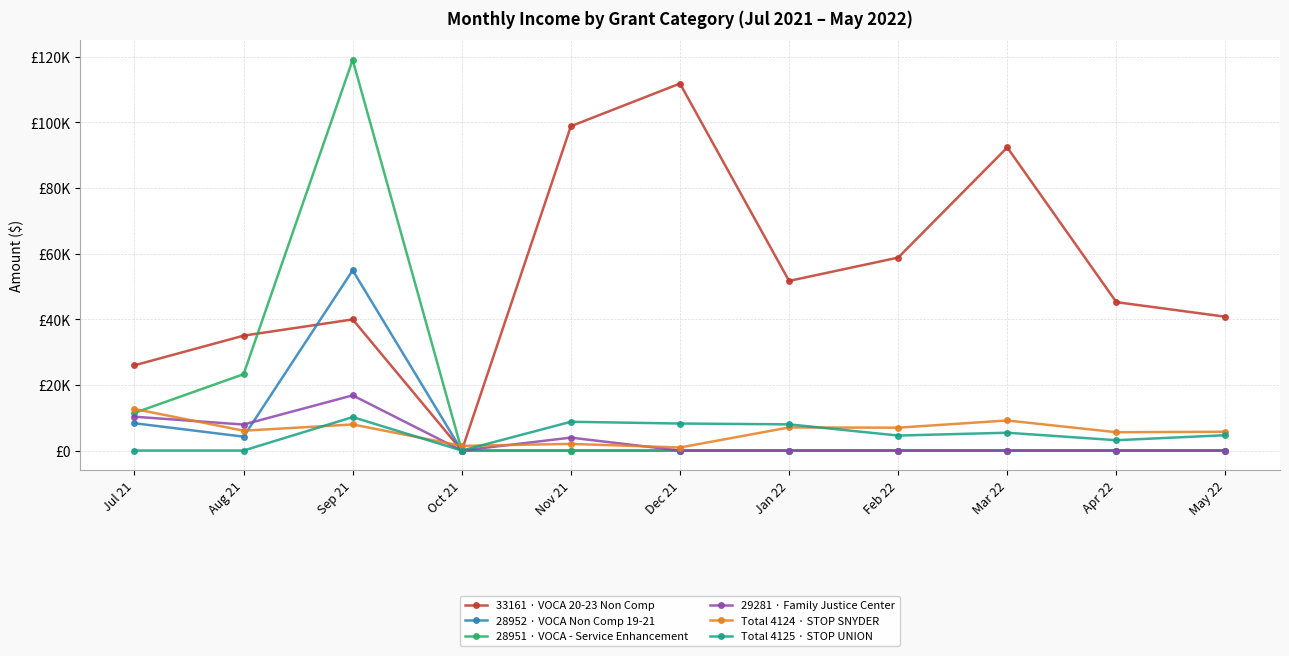

Reading right to left, extract all data points from this chart.

33161 · VOCA 20-23 Non Comp: 40764.6	45212.1	92333.7	58781.8	51677.7	111799.6	98808.6	0.0	39944.5	35000.9	25970.6
28952 · VOCA Non Comp 19-21: 0.0	0.0	0.0	0.0	0.0	0.0	0.0	0.0	54903.5	4231.1	8320.1
28951 · VOCA - Service Enhancement: 0.0	0.0	0.0	0.0	0.0	0.0	0.0	0.0	119031.1	23257.9	11473.4
29281 · Family Justice Center: 0.0	0.0	0.0	0.0	0.0	0.0	3937.9	0.0	16815.2	7919.8	10313.7
Total 4124 · STOP SNYDER: 5729.5	5585.9	9164.4	6972.1	7042.8	930.2	2032.6	1425.8	7951.6	6049.1	12673.8
Total 4125 · STOP UNION: 4679.4	3153.5	5430.0	4571.2	7984.7	8235.2	8769.3	0.0	10192.1	0.0	0.0